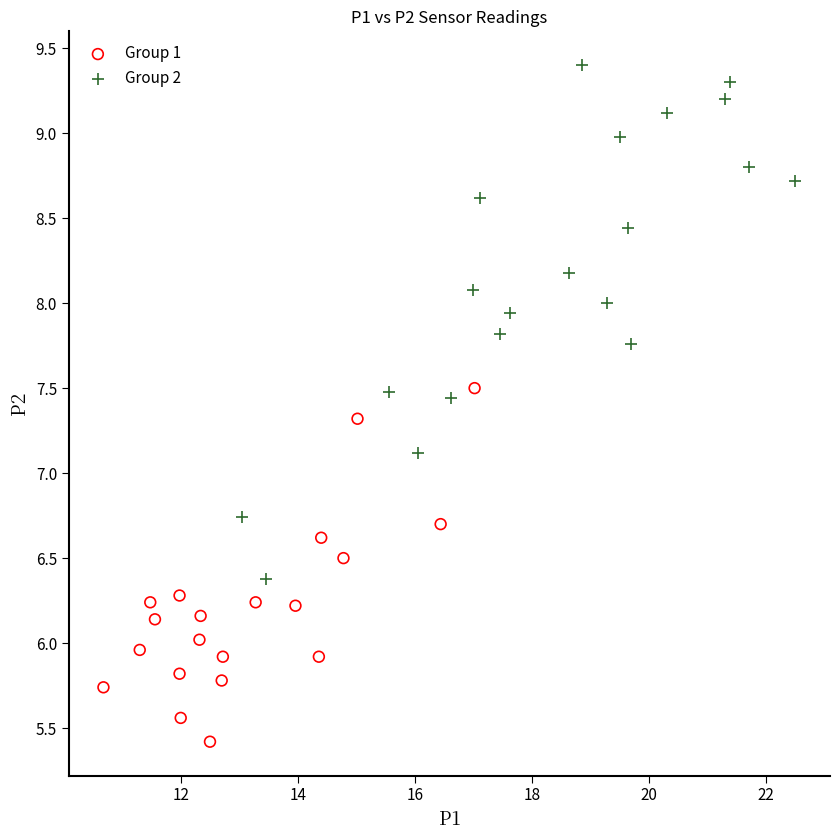

Which series reaches the maximum Y coordinate?

Group 2